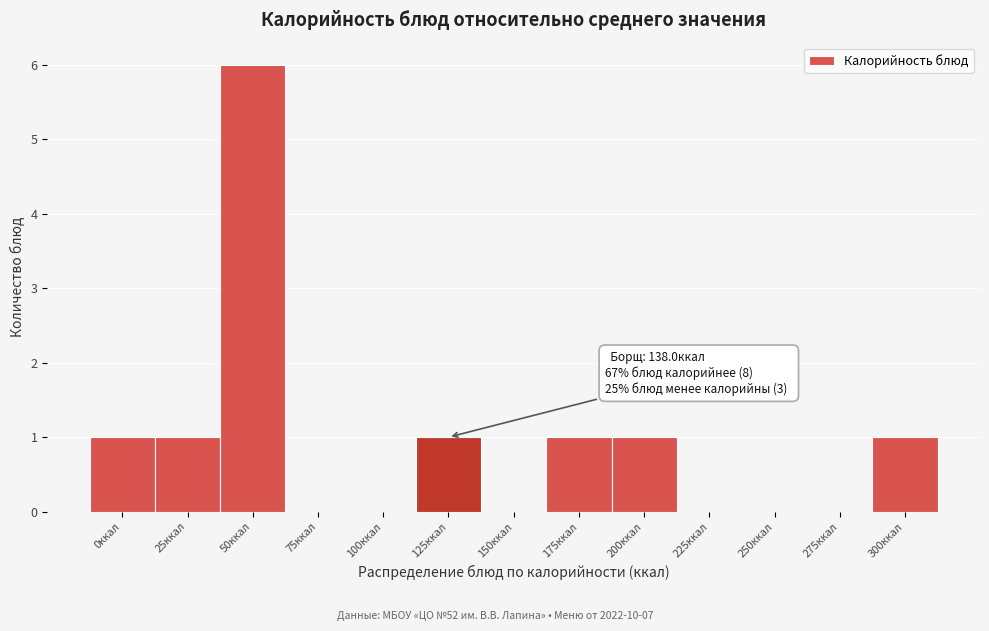

Reading right to left, transcribe all the data shown in this chart.

300ккал=1	275ккал=0	250ккал=0	225ккал=0	200ккал=1	175ккал=1	150ккал=0	125ккал=1	100ккал=0	75ккал=0	50ккал=6	25ккал=1	0ккал=1